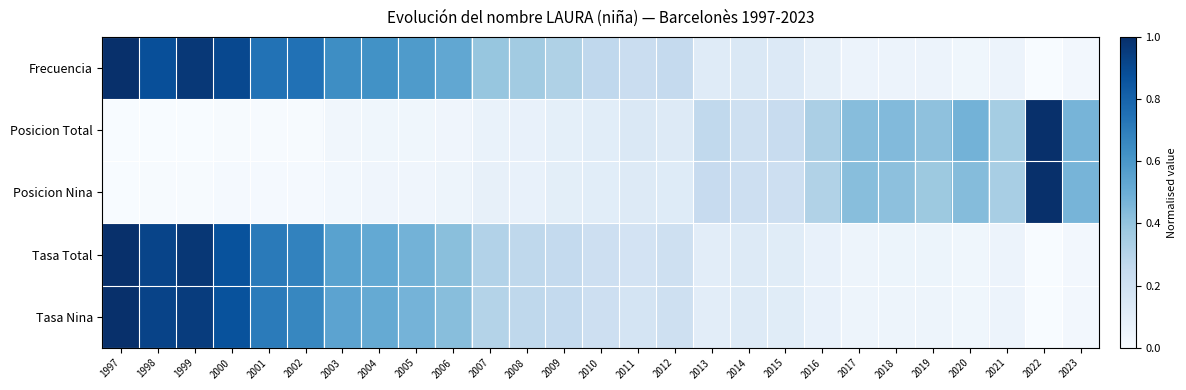

Which series has the largest total across all categories?

Frecuencia